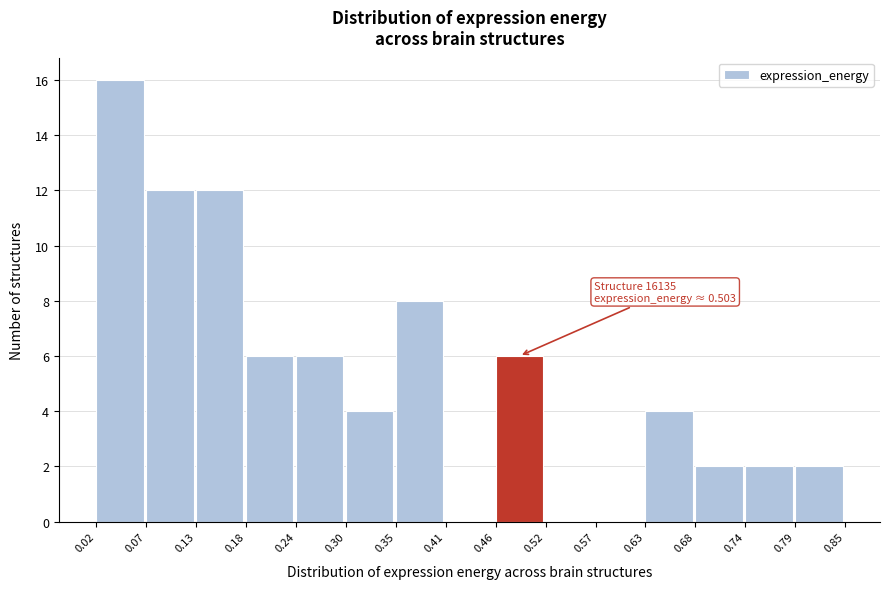

Over which range of the x-axis is the bar tallest?

0.02 to 0.07